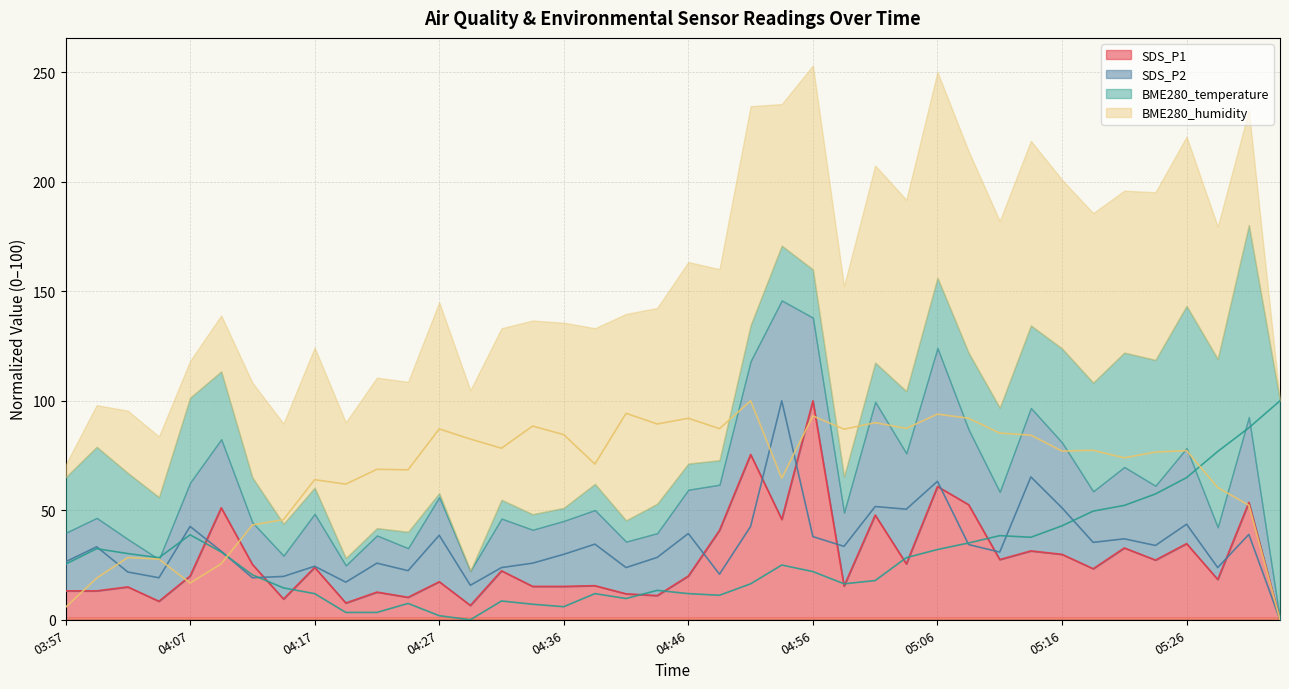

Which category has the highest value across all series?

04:56